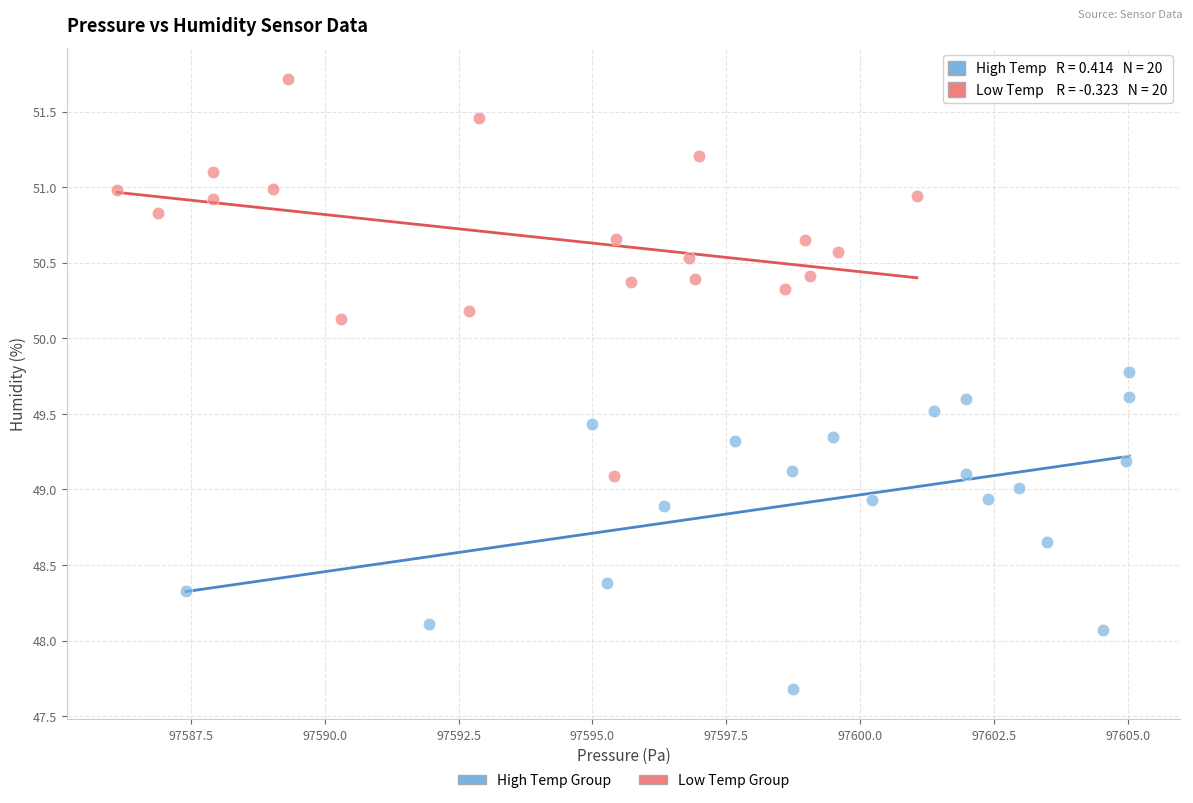

Which series contains the highest Y value?

Low Temp Group